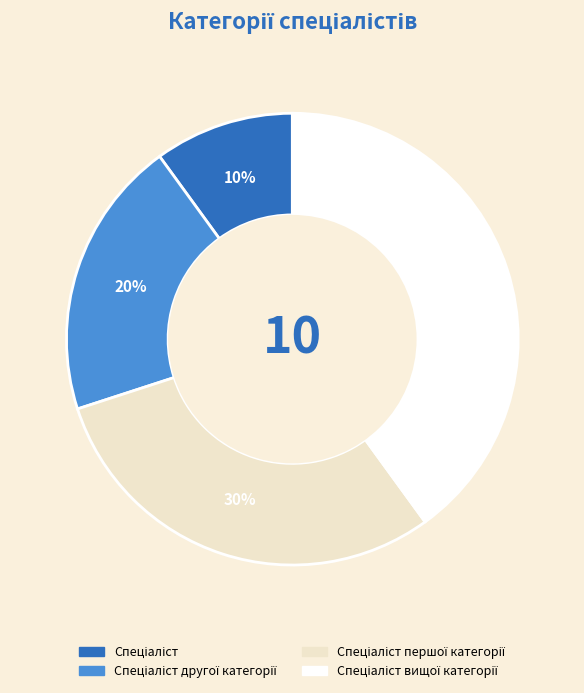

To the nearest percent, what is the average slice percentage?

25%